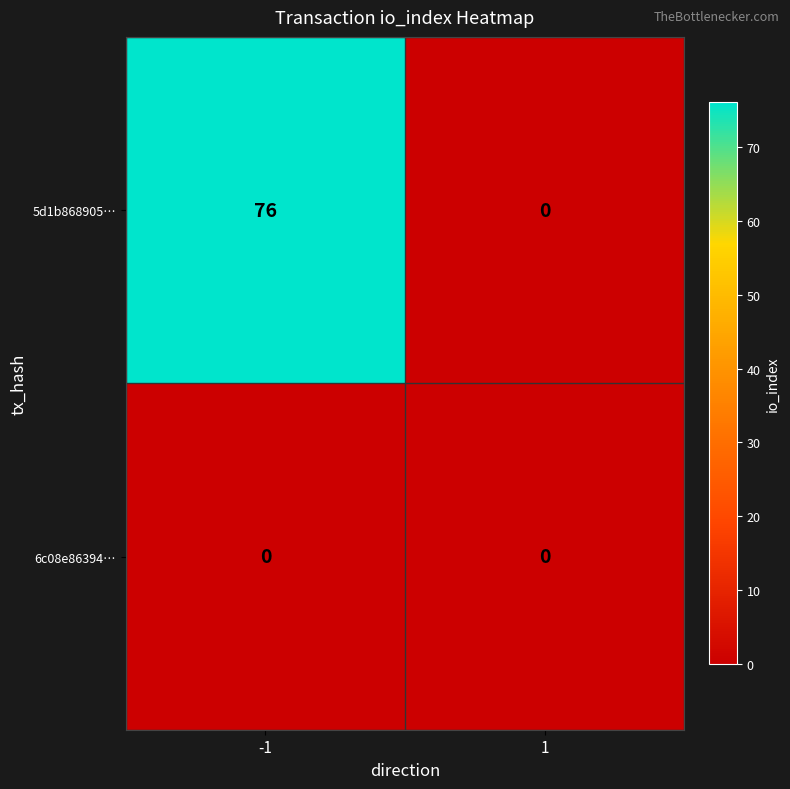

Which series has the widest spread of values?

5d1b868905…